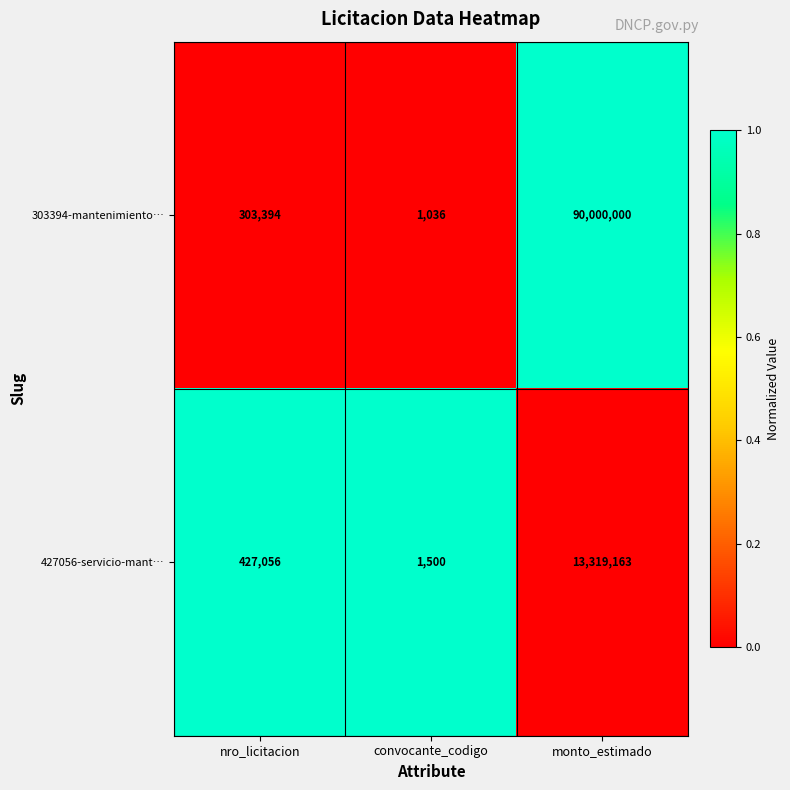

What is the spread (max minus min) of values at convocante_codigo?

464